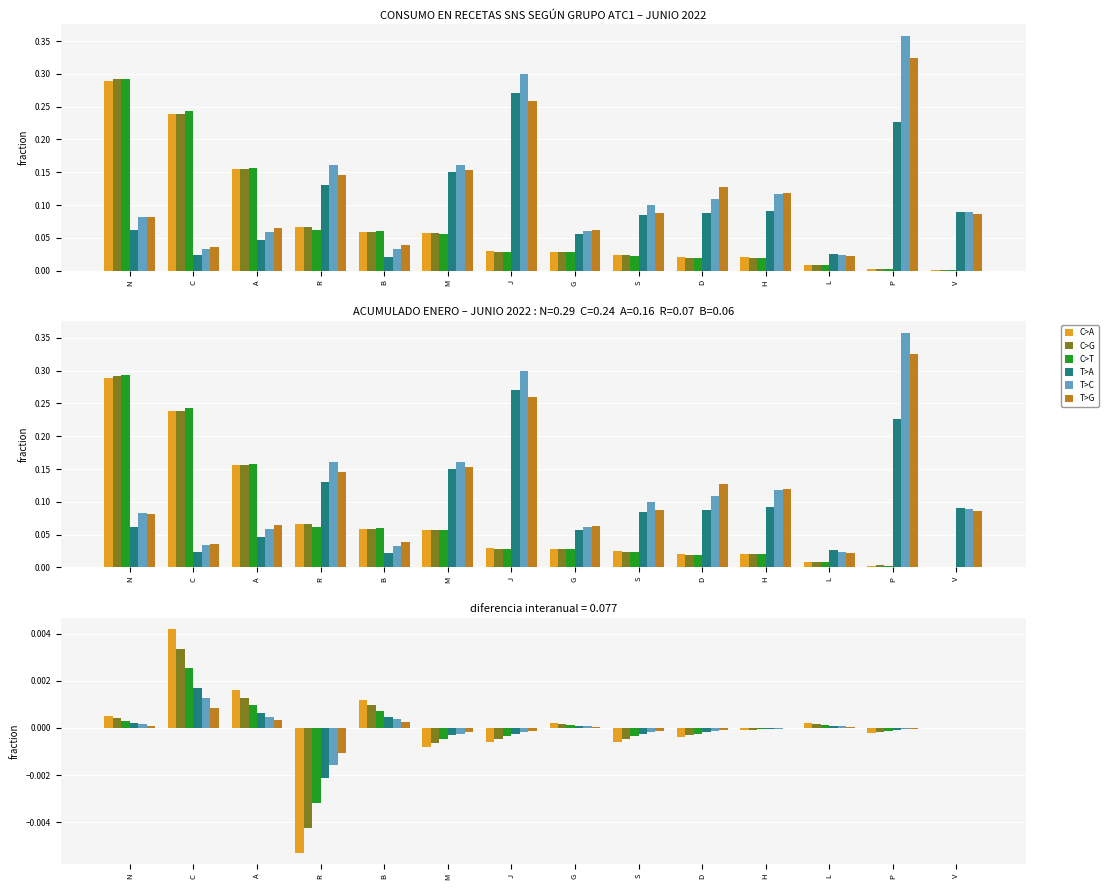

At how many categories does at least one series exceed 0?

6